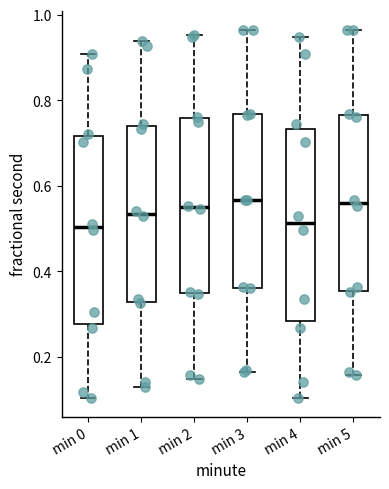

Reading left to right, transcribe this box plot: for each box, give where its median line is, the range the box spans, and where its two whiskers end, as read against the y-axis. The values are not printed on the chart, so give them approximately, as read against the axis.

min 0: median 0.50, box 0.28 to 0.72, whiskers 0.10 to 0.90
min 1: median 0.54, box 0.32 to 0.74, whiskers 0.14 to 0.94
min 2: median 0.56, box 0.34 to 0.76, whiskers 0.14 to 0.96
min 3: median 0.56, box 0.36 to 0.76, whiskers 0.16 to 0.96
min 4: median 0.52, box 0.28 to 0.74, whiskers 0.10 to 0.94
min 5: median 0.56, box 0.36 to 0.76, whiskers 0.16 to 0.96